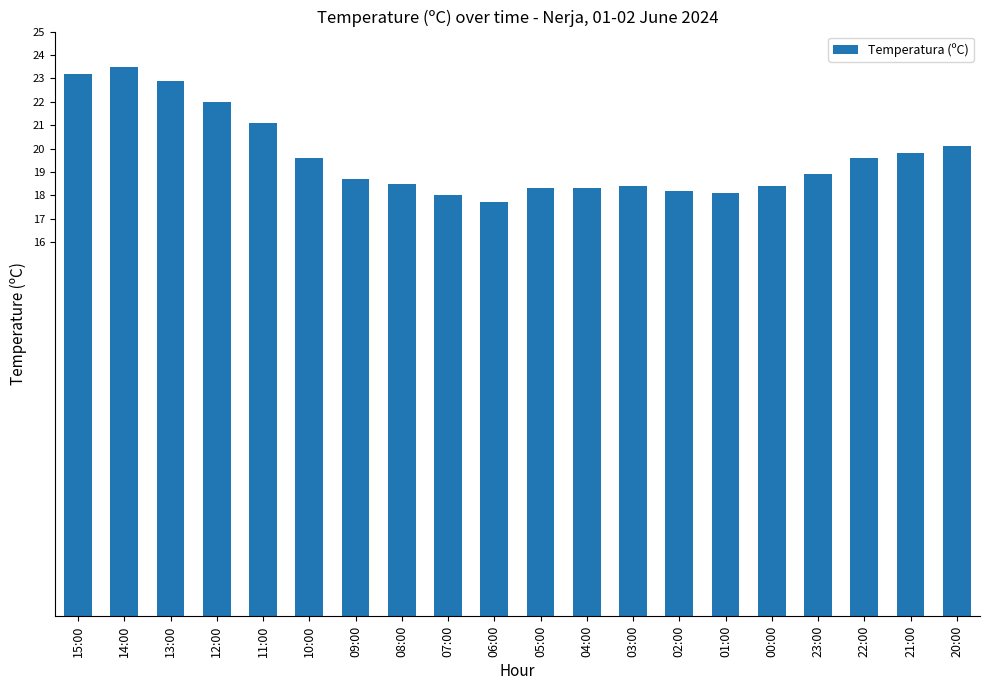

Which has a higher value, 22:00 or 03:00?

22:00